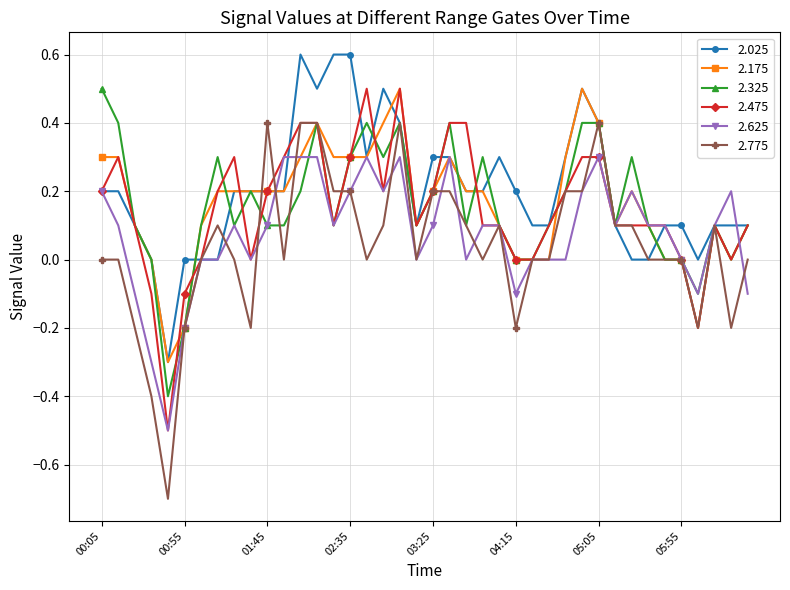

What is the smallest value displayed?

-0.7